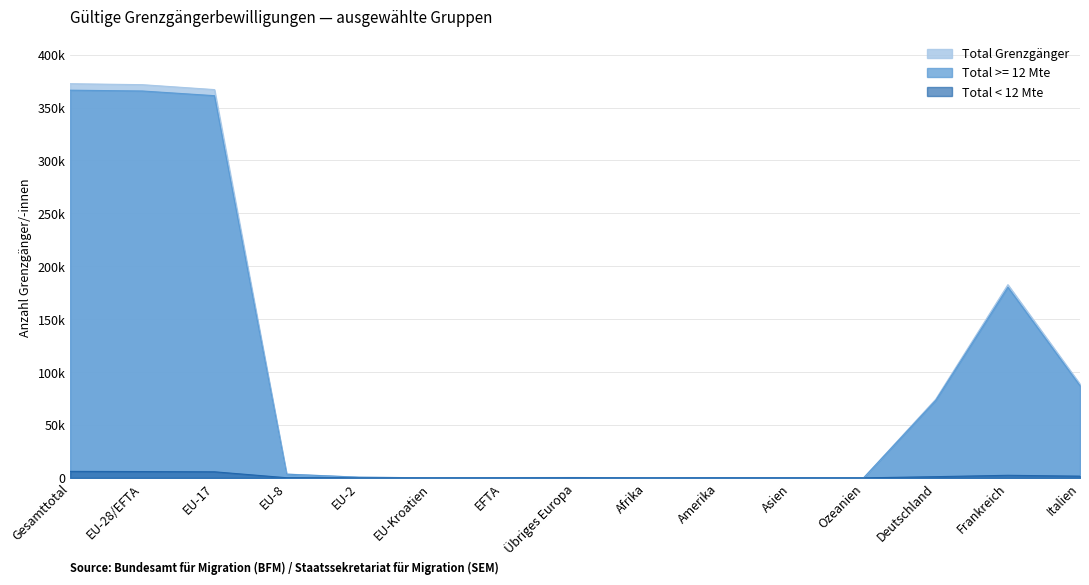

Which series has the largest total across all categories?

Total Grenzgänger